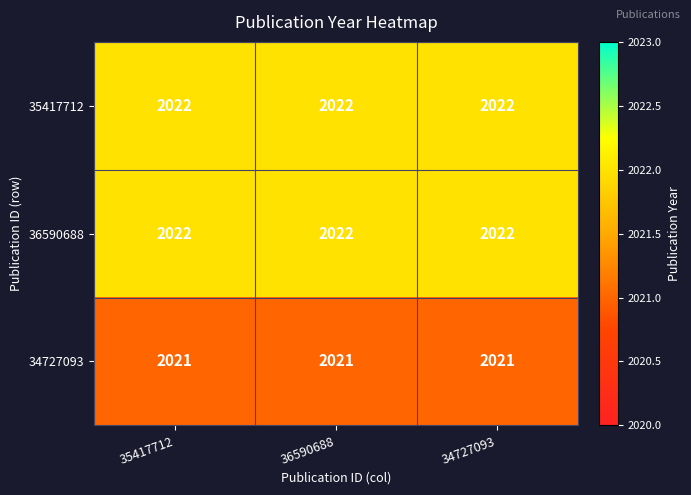

What is the greatest value displayed?

2022